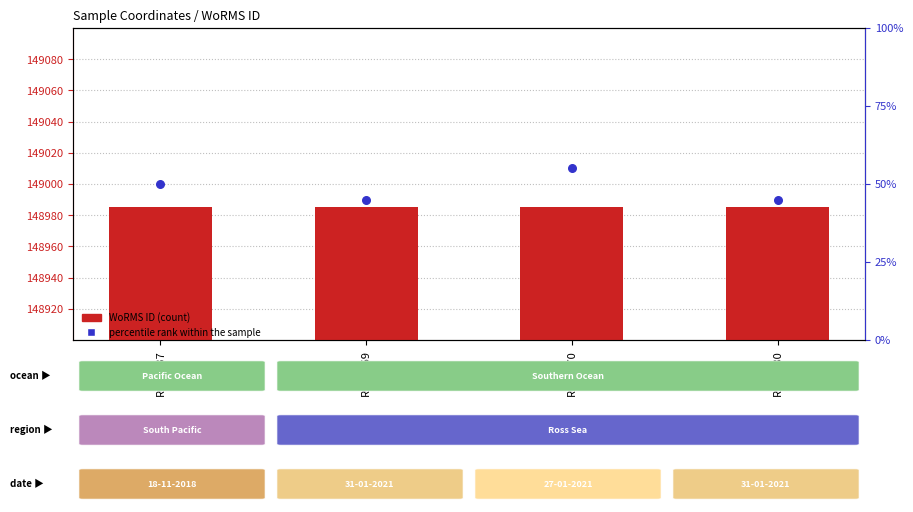

Which series reaches the maximum Y coordinate?

WoRMS ID